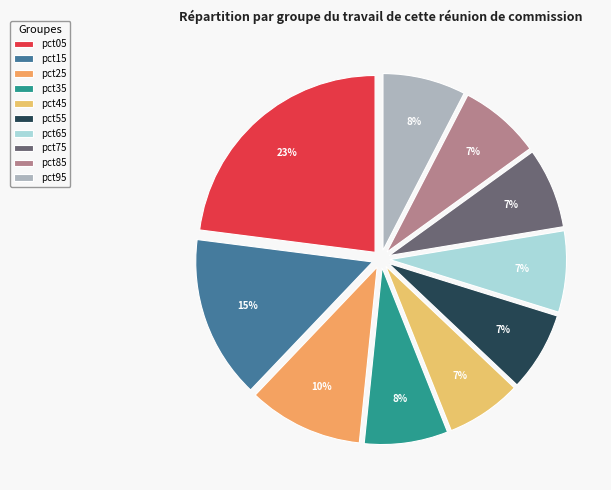

How many slices are in this pie chart?

10